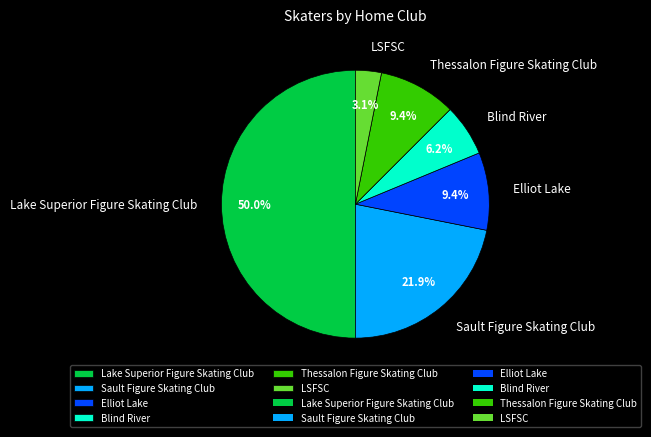

Which slice is the smallest?

LSFSC